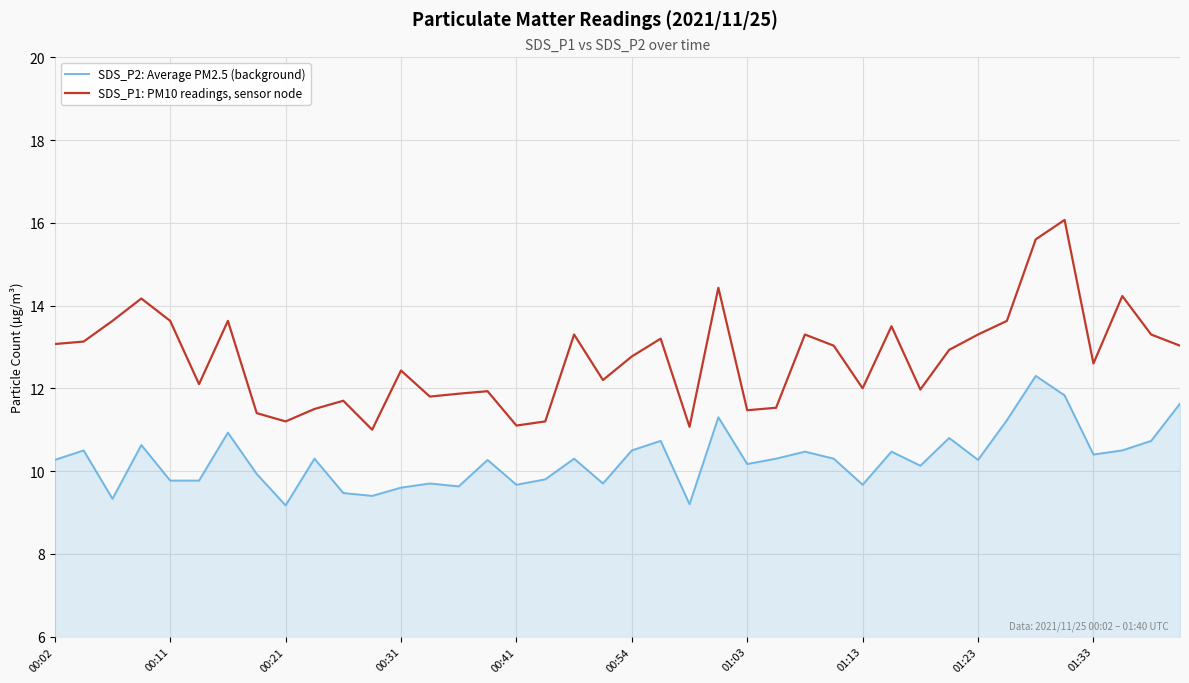

List the series in order of their peak value, highest first.

SDS_P1: PM10 readings, sensor node, SDS_P2: Average PM2.5 (background)